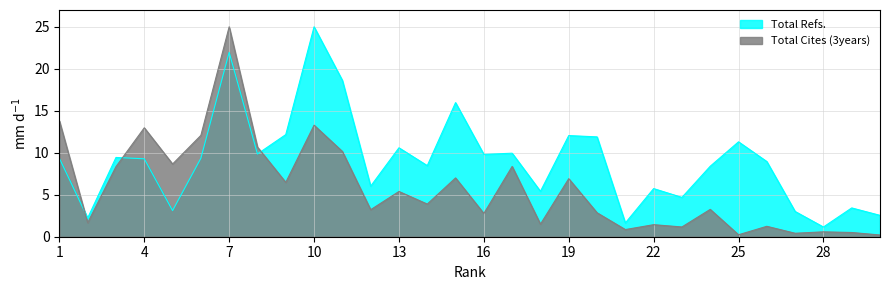

Which category has the lowest value in the Total Cites (3years) series?

30